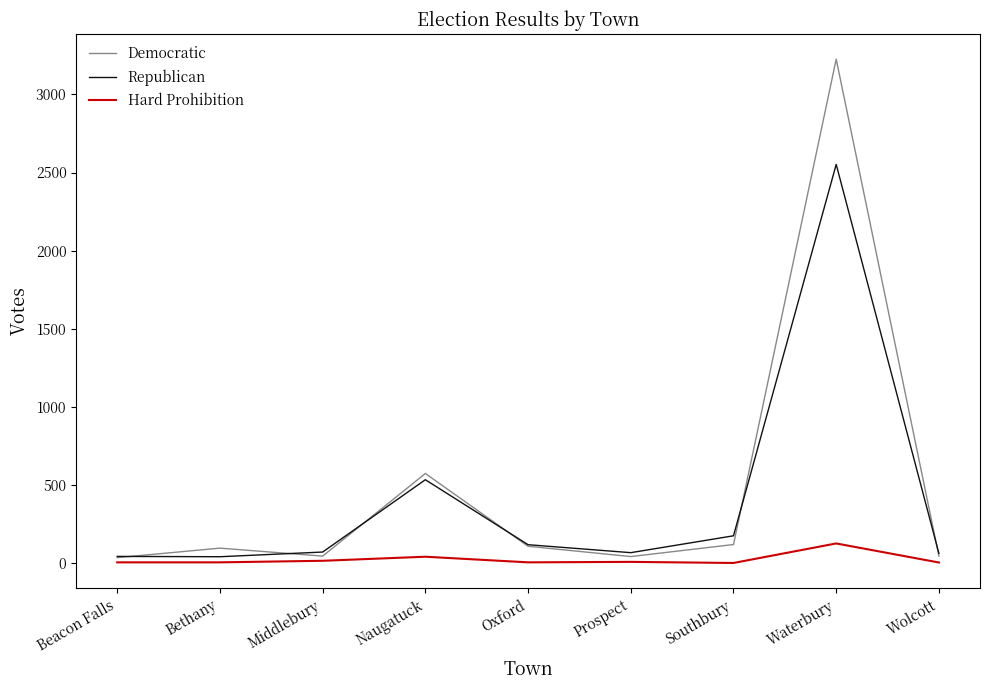

What is the minimum value for Democratic?

34